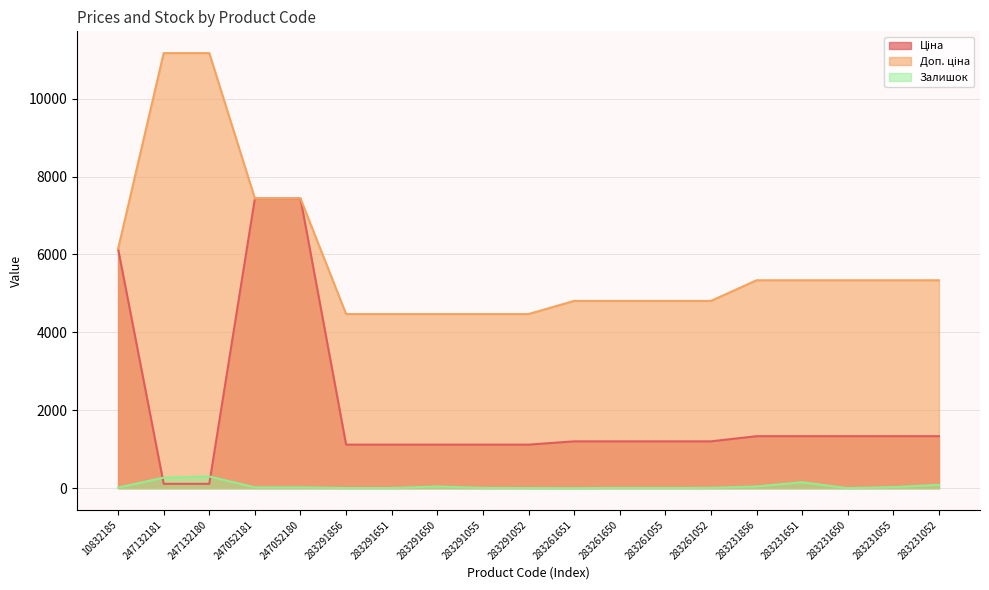

At which category is the sum across all series the highest?

247052180